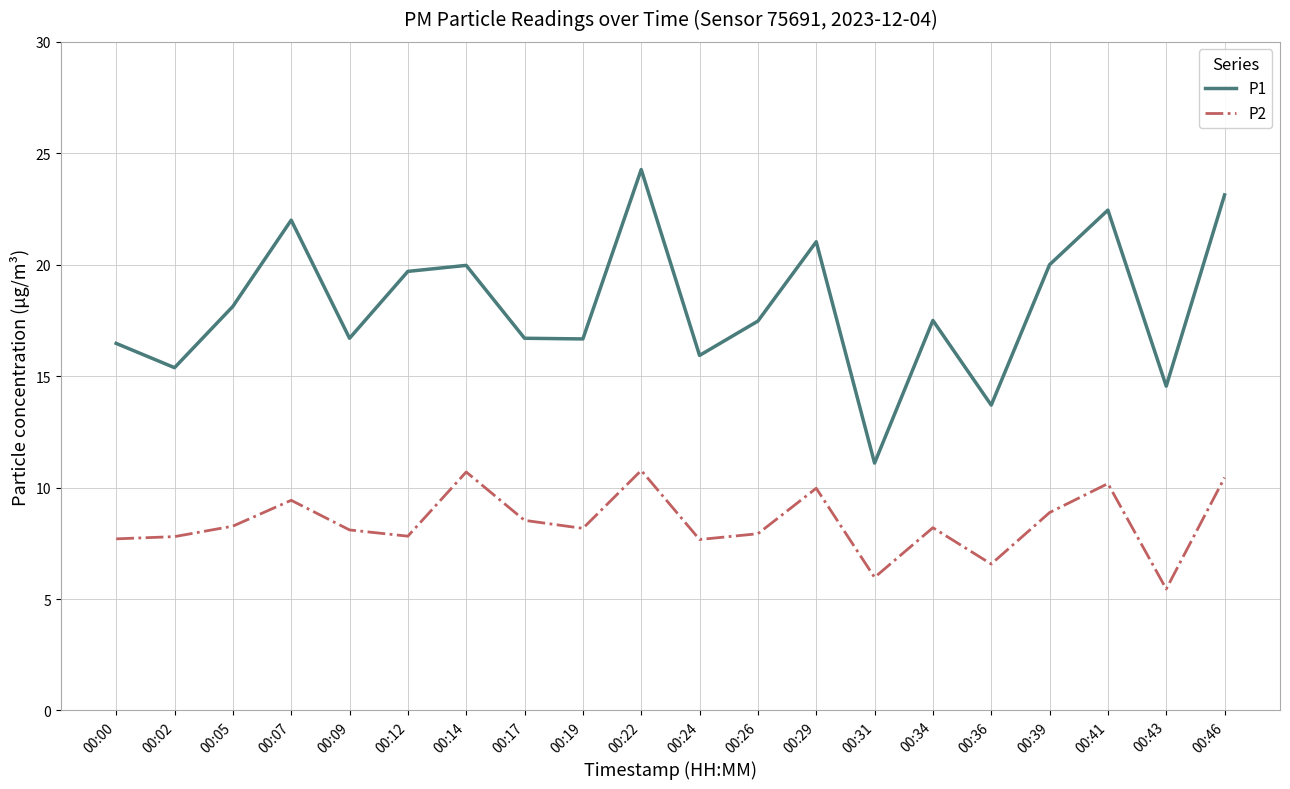

Is this an area chart (filled region under the line)?

No